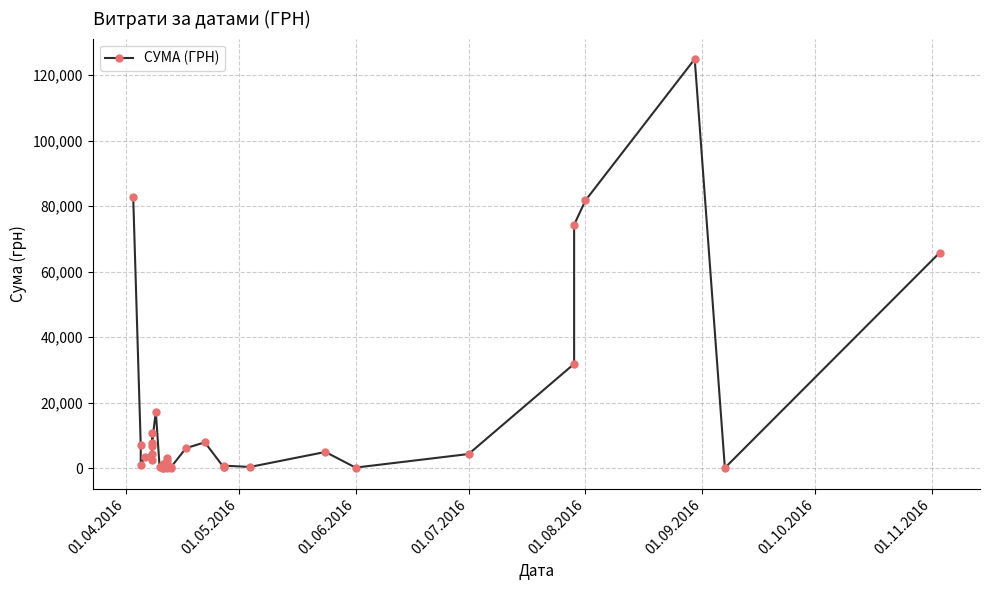

How many data points does each series have?

37